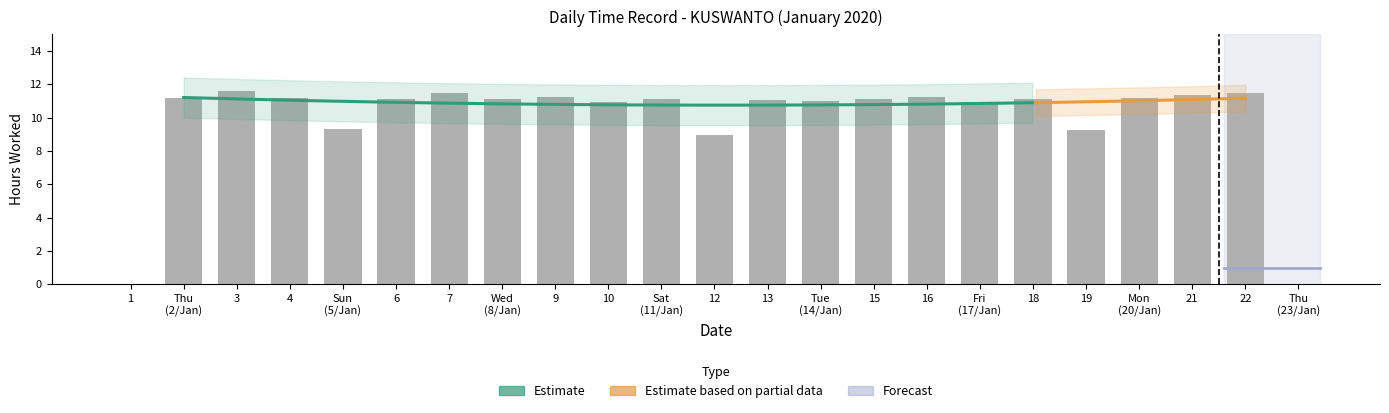

Rank the categories by value from lowest to highest.

1, Thu (23/Jan), 12, 19, Sun (5/Jan), Fri (17/Jan), 10, Tue (14/Jan), 13, Sat (11/Jan), 6, Wed (8/Jan), 15, 18, Thu (2/Jan), 4, Mon (20/Jan), 9, 16, 21, 22, 7, 3